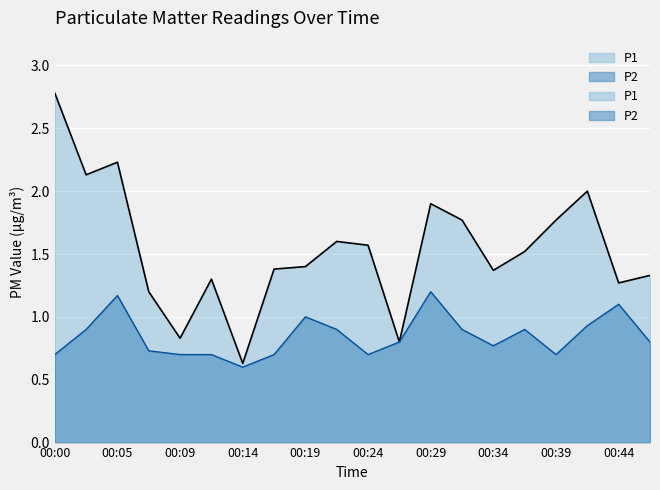

What is the lowest value of the P1 series?

0.6